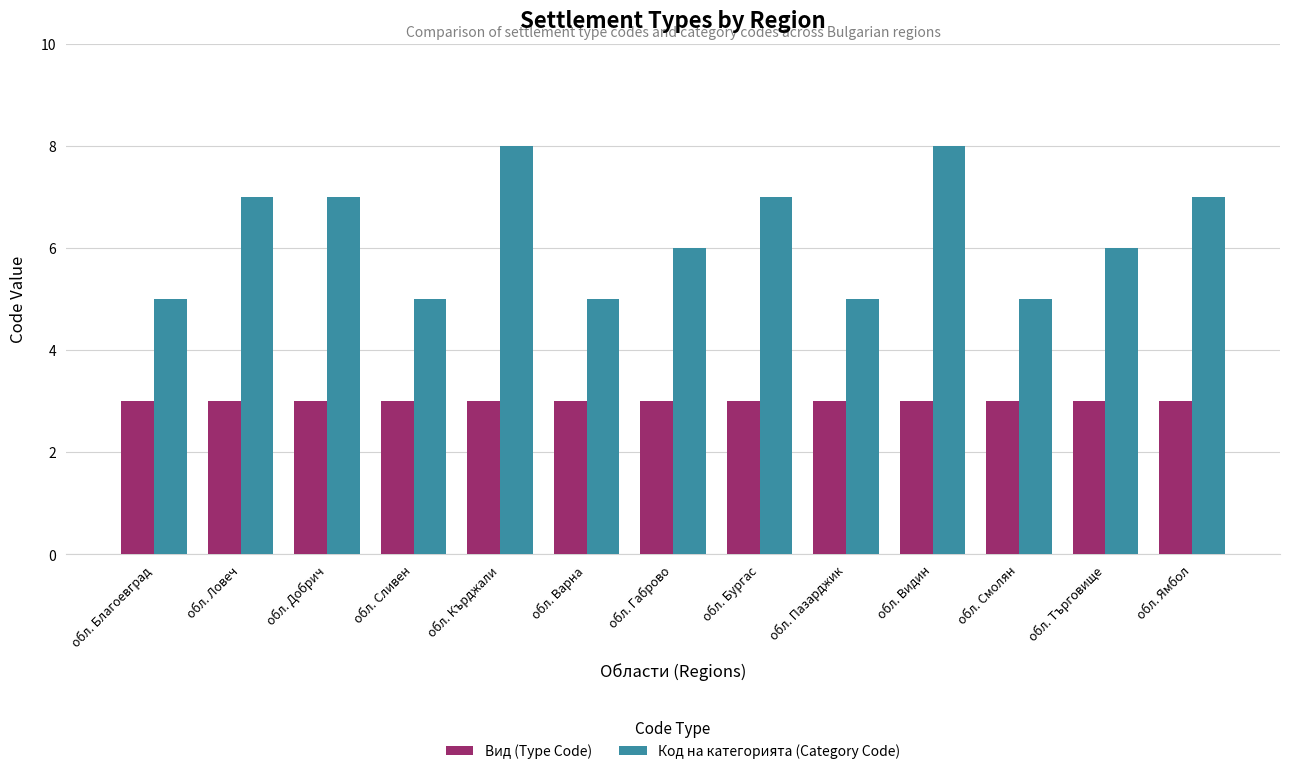

How many bars are there in each group?

2